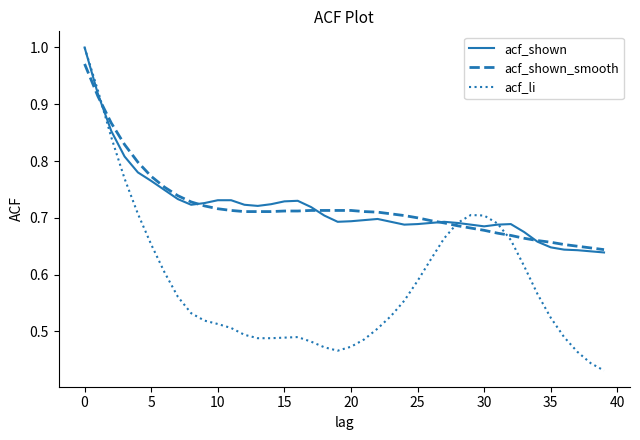

How many acf_li values are between 0 and 1?

40